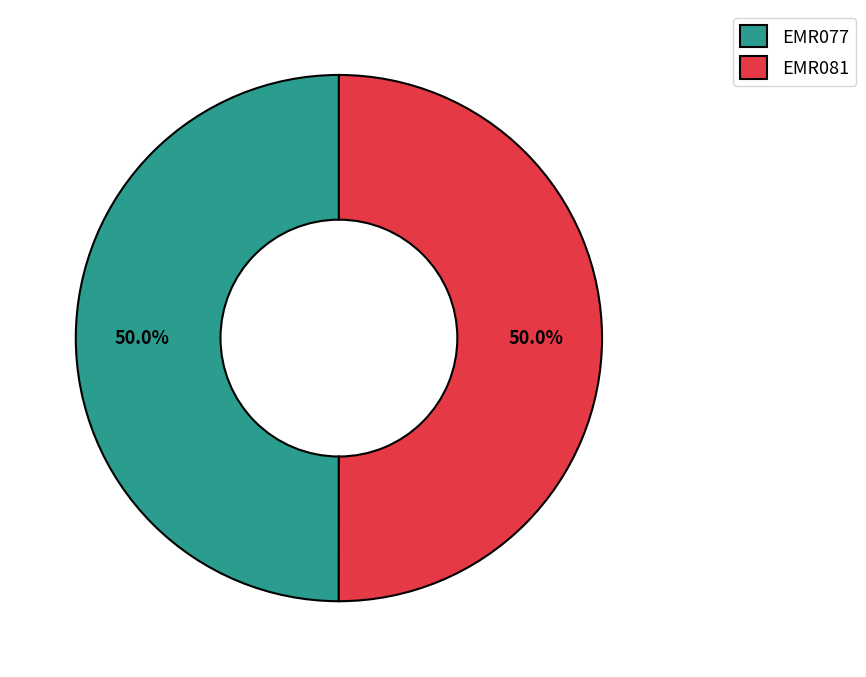

Count the number of slices in the pie.

2